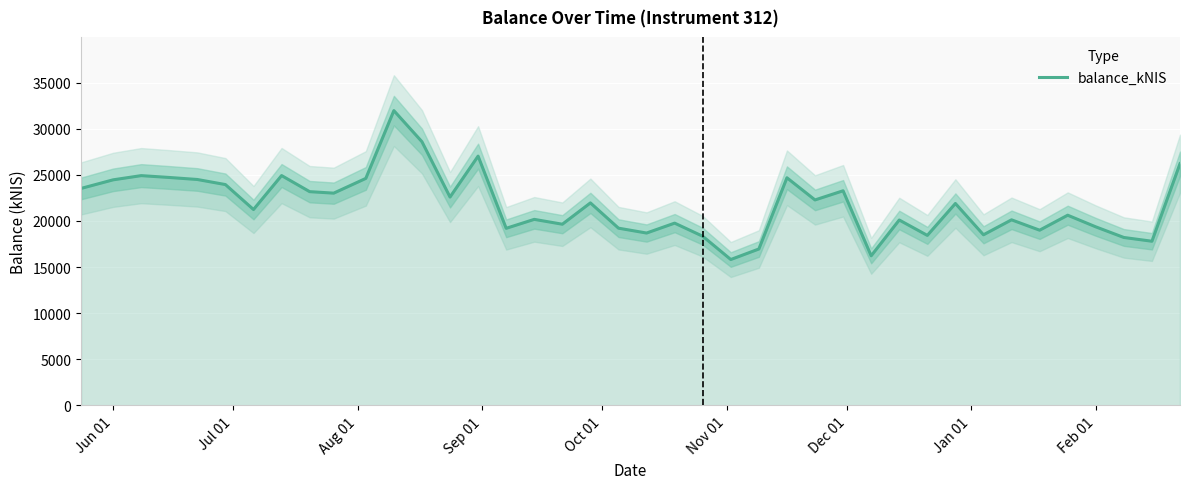

What is the greatest value displayed?

31966.1